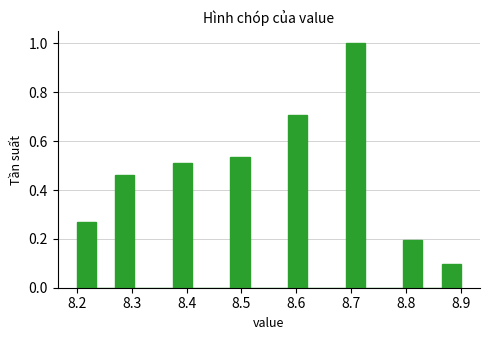

Around what value on the x-axis is the tallest bar? Give the approximate position of its centre, as read against the axis.

8.71